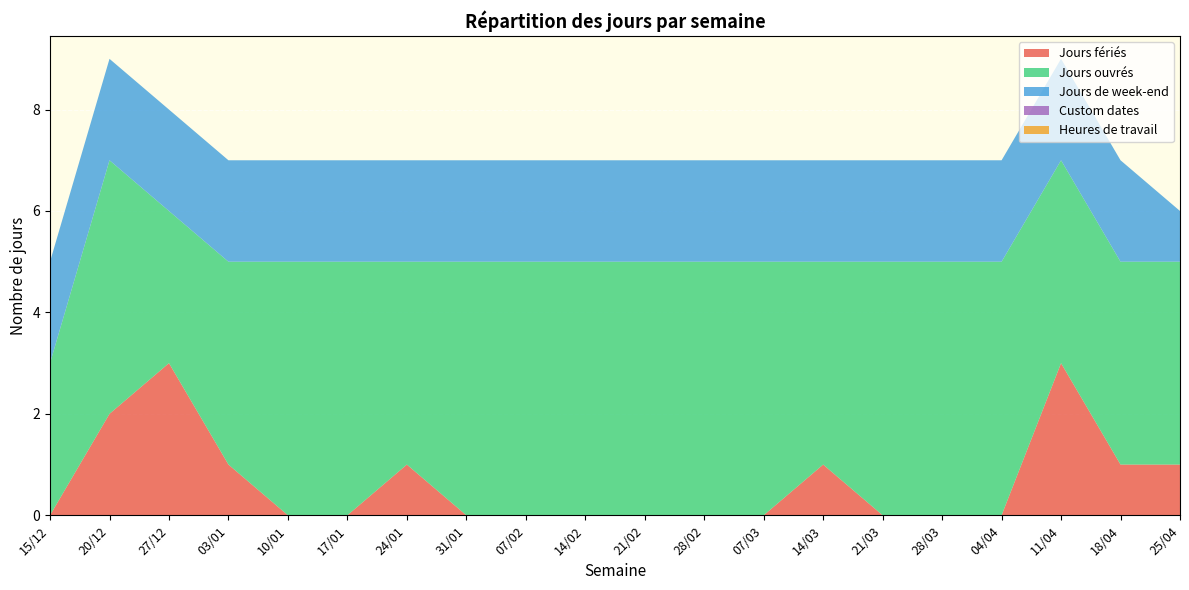

Reading left to right, extract all data points from this chart.

Jours fériés: 15/12=0	20/12=2	27/12=3	03/01=1	10/01=0	17/01=0	24/01=1	31/01=0	07/02=0	14/02=0	21/02=0	28/02=0	07/03=0	14/03=1	21/03=0	28/03=0	04/04=0	11/04=3	18/04=1	25/04=1
Jours ouvrés: 15/12=3	20/12=5	27/12=3	03/01=4	10/01=5	17/01=5	24/01=4	31/01=5	07/02=5	14/02=5	21/02=5	28/02=5	07/03=5	14/03=4	21/03=5	28/03=5	04/04=5	11/04=4	18/04=4	25/04=4
Jours de week-end: 15/12=2	20/12=2	27/12=2	03/01=2	10/01=2	17/01=2	24/01=2	31/01=2	07/02=2	14/02=2	21/02=2	28/02=2	07/03=2	14/03=2	21/03=2	28/03=2	04/04=2	11/04=2	18/04=2	25/04=1
Custom dates: 15/12=0	20/12=0	27/12=0	03/01=0	10/01=0	17/01=0	24/01=0	31/01=0	07/02=0	14/02=0	21/02=0	28/02=0	07/03=0	14/03=0	21/03=0	28/03=0	04/04=0	11/04=0	18/04=0	25/04=0
Heures de travail: 15/12=0	20/12=0	27/12=0	03/01=0	10/01=0	17/01=0	24/01=0	31/01=0	07/02=0	14/02=0	21/02=0	28/02=0	07/03=0	14/03=0	21/03=0	28/03=0	04/04=0	11/04=0	18/04=0	25/04=0